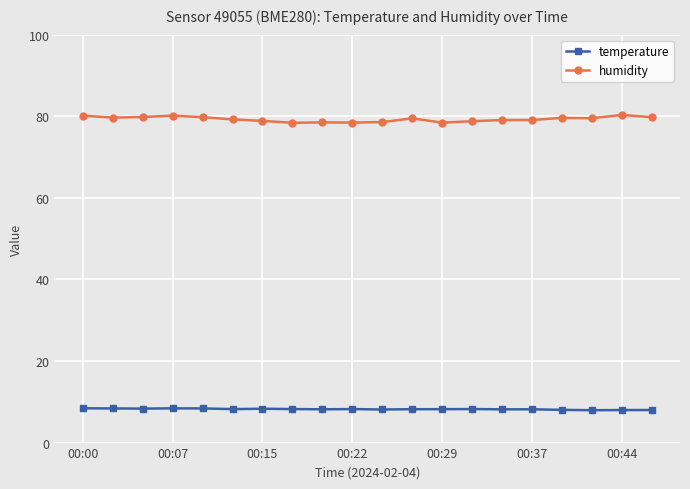

Which series has the largest range (max minus min)?

humidity